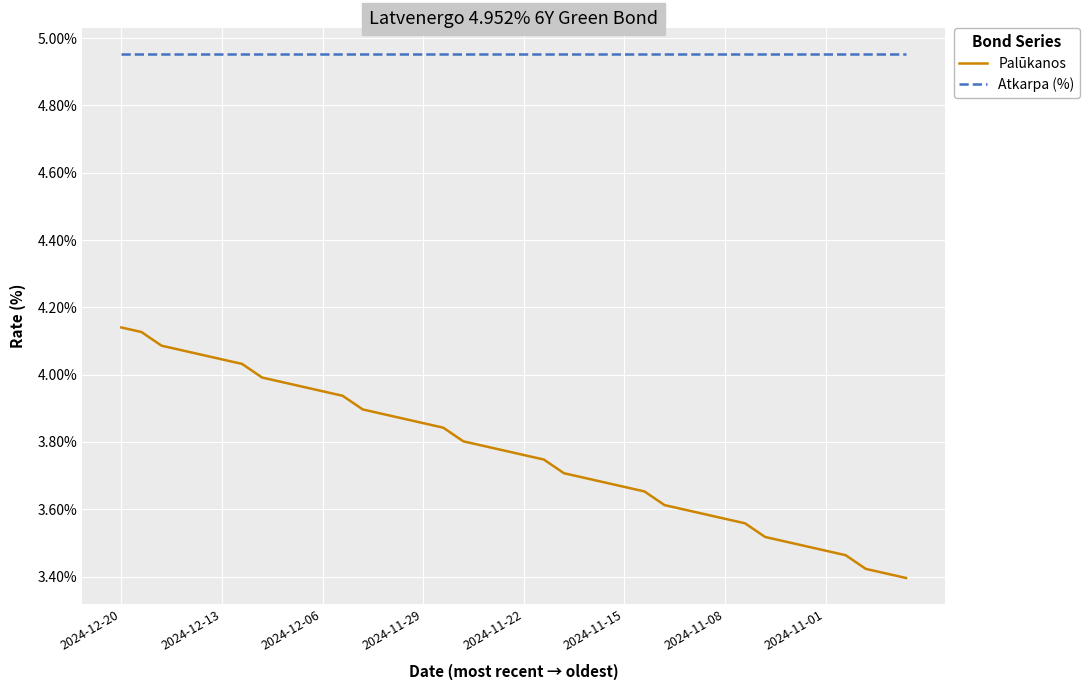

What are all the series names shown in the legend?

Palūkanos, Atkarpa (%)